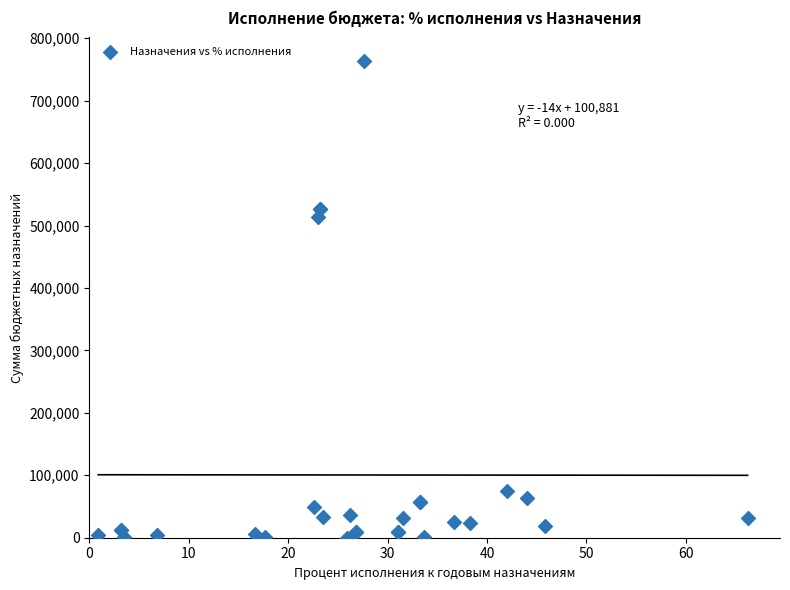

What Y value in the scatter plot is closest to 381692?

514370.0